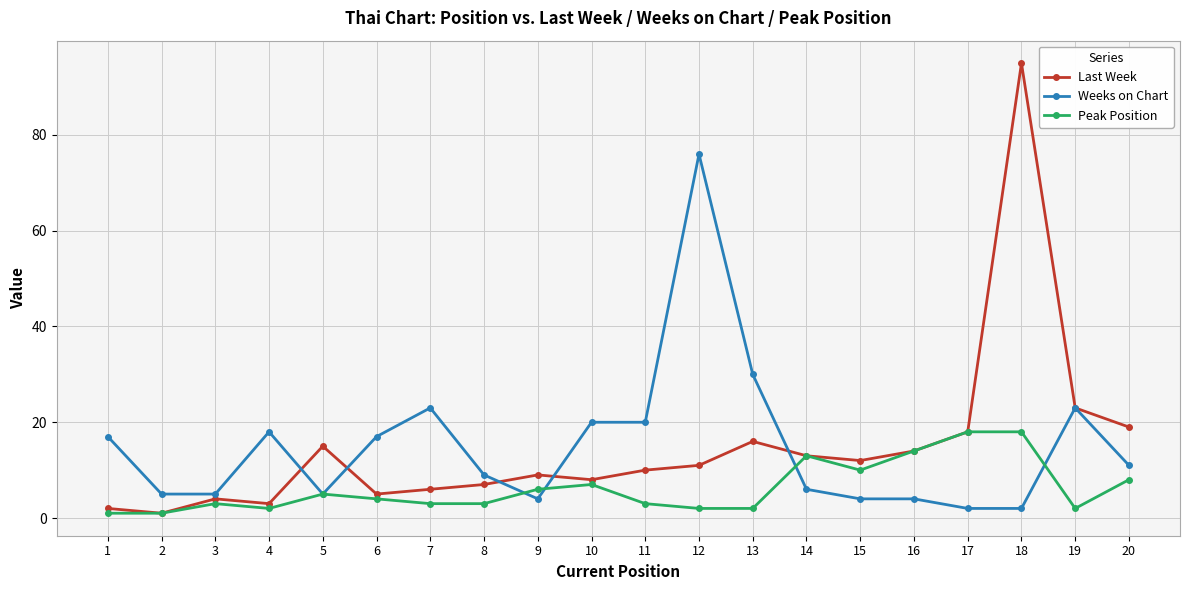

The Weeks on Chart series shows 29 at 6. True or false?

False